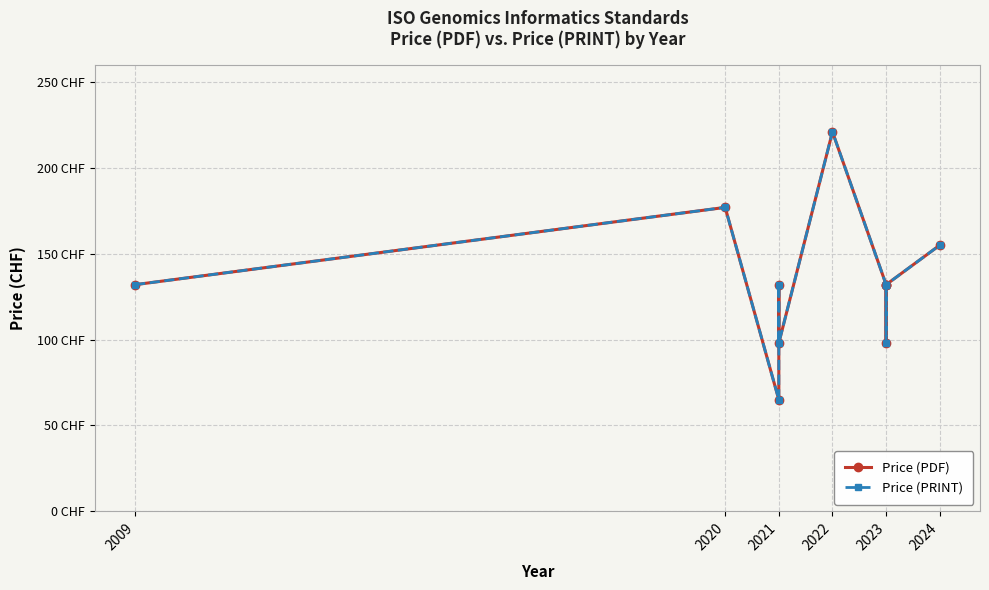

Which has a higher value, 2023 or 2020?

2020